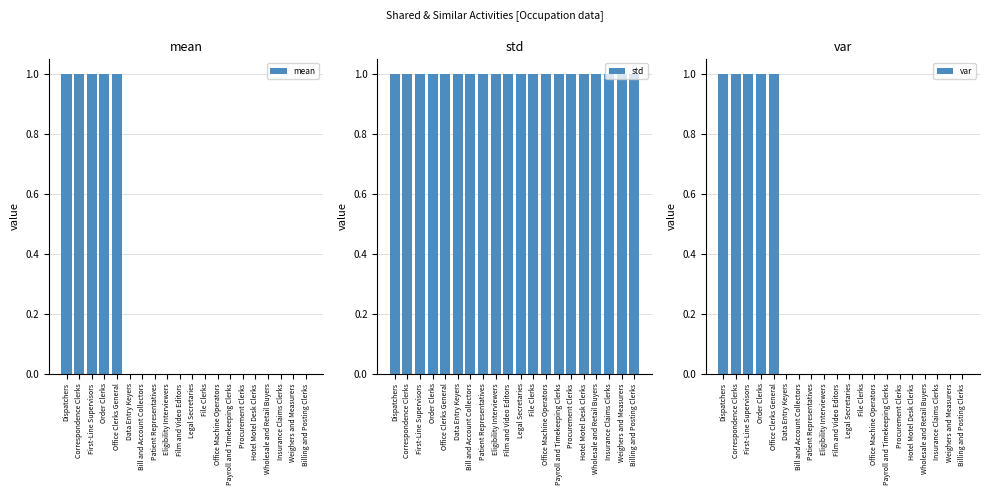

The std series shows 1 at Order Clerks. True or false?

True